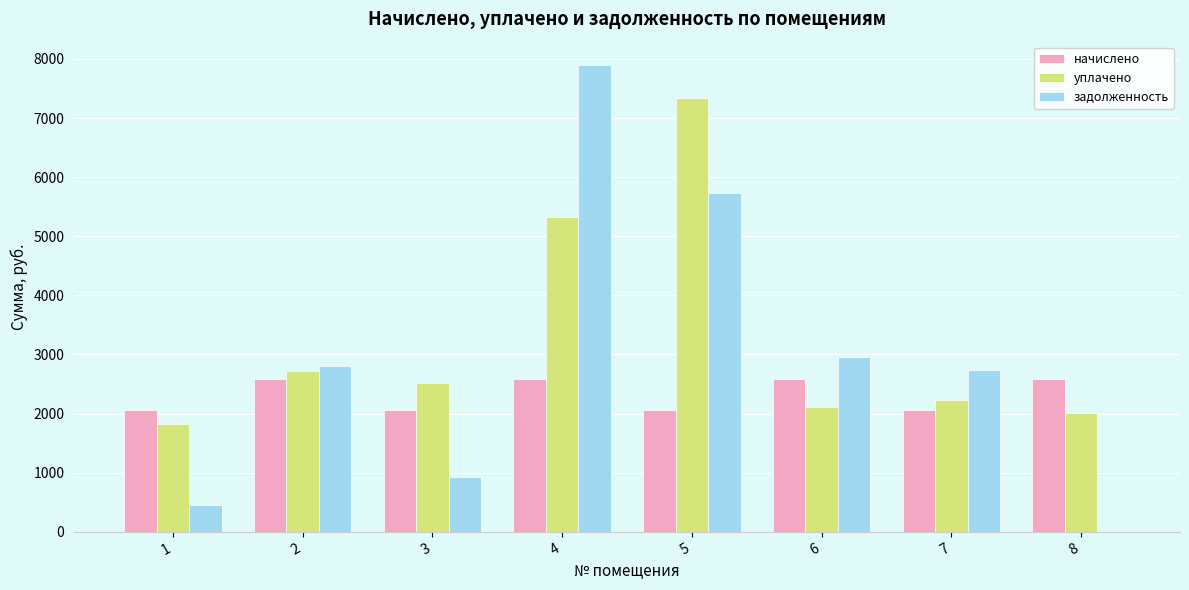

What is the total value across all series at 5?

15151.5